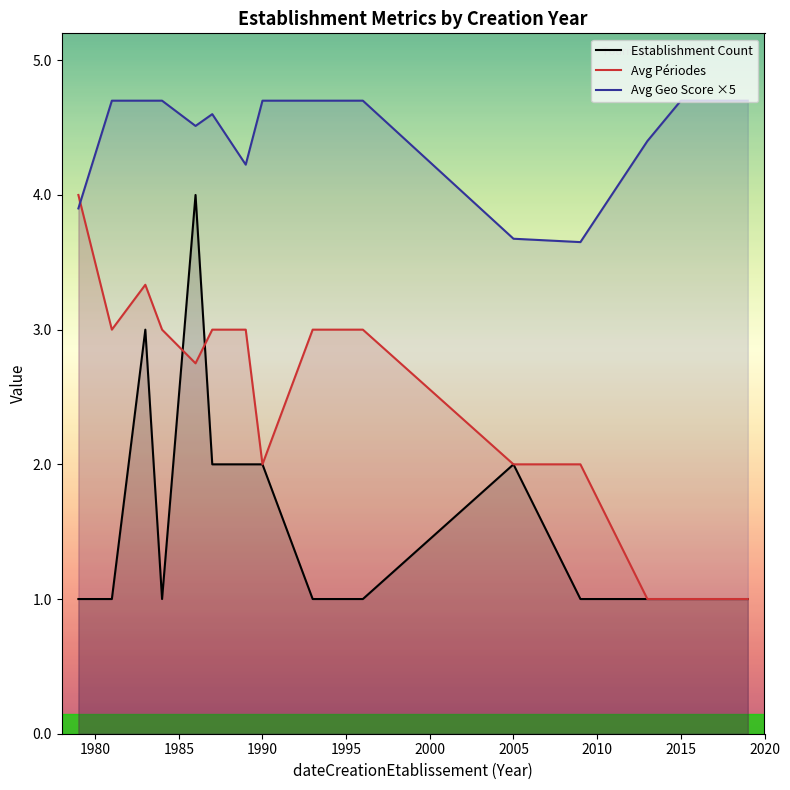

The Avg Périodes series shows 1.0 at 2015. True or false?

True